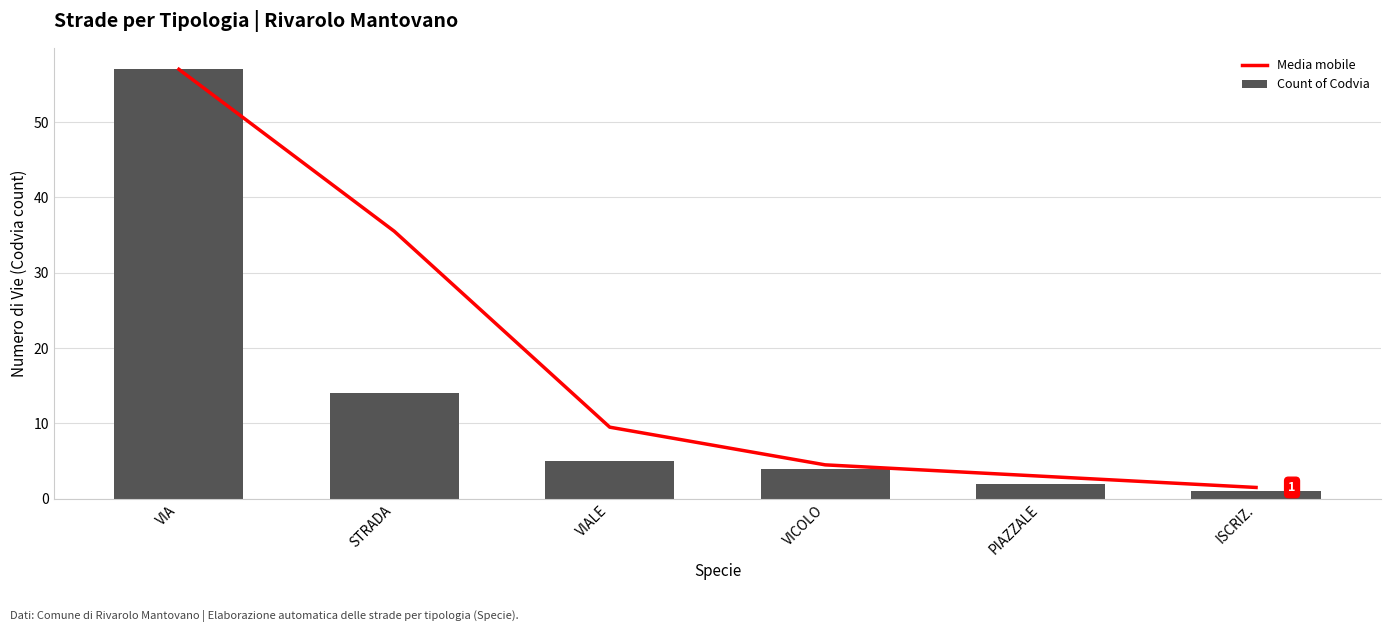

Rank the categories by Media mobile value from highest to lowest.

VIA, STRADA, VIALE, VICOLO, PIAZZALE, ISCRIZ.